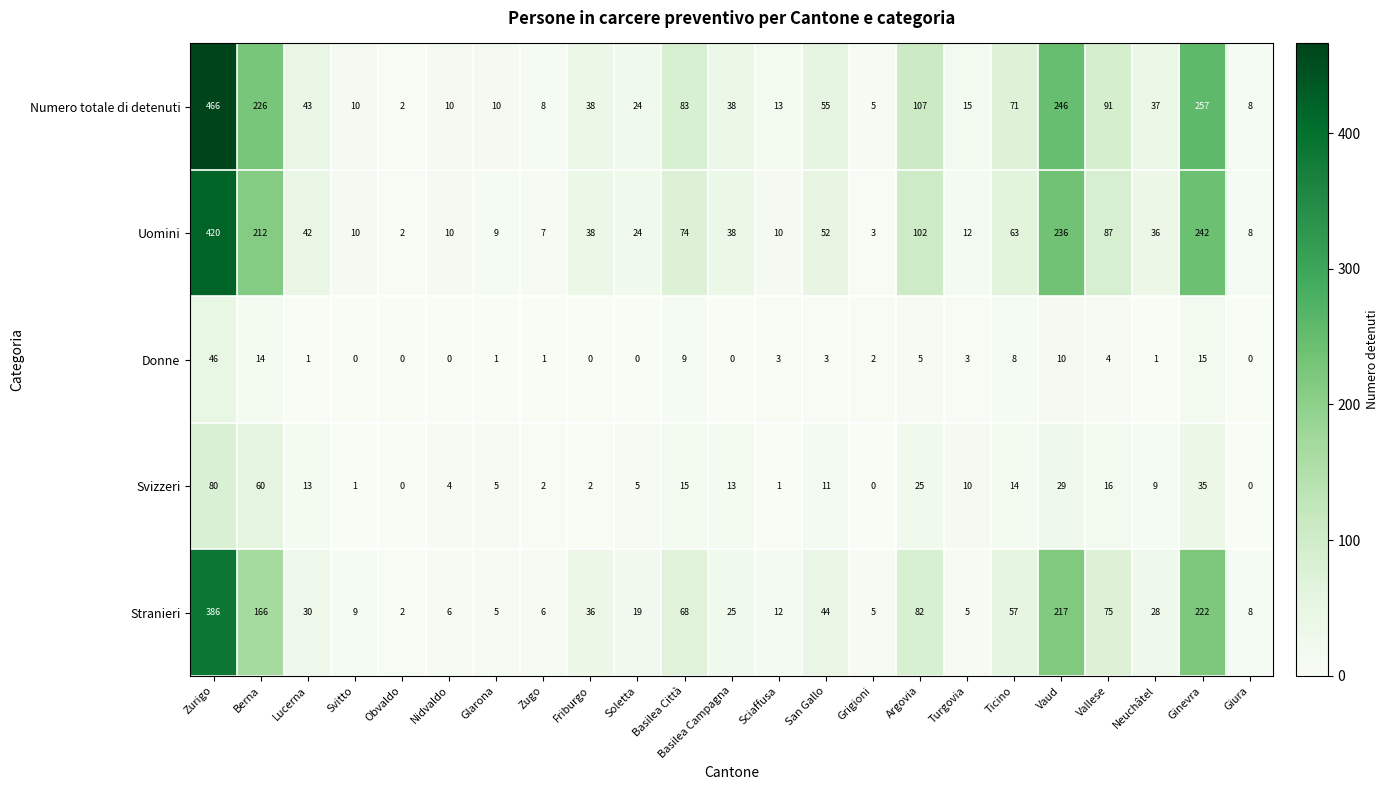

What is the difference between the second highest and minimum values in the Stranieri series?

220